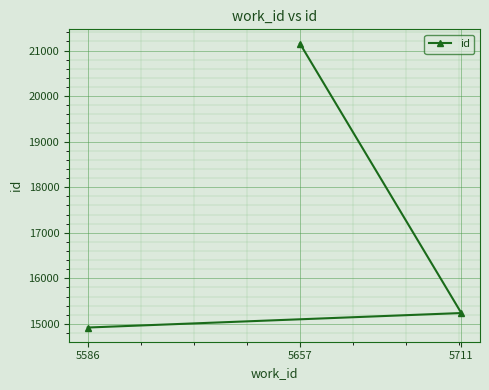

How many distinct data groups are displayed?

1